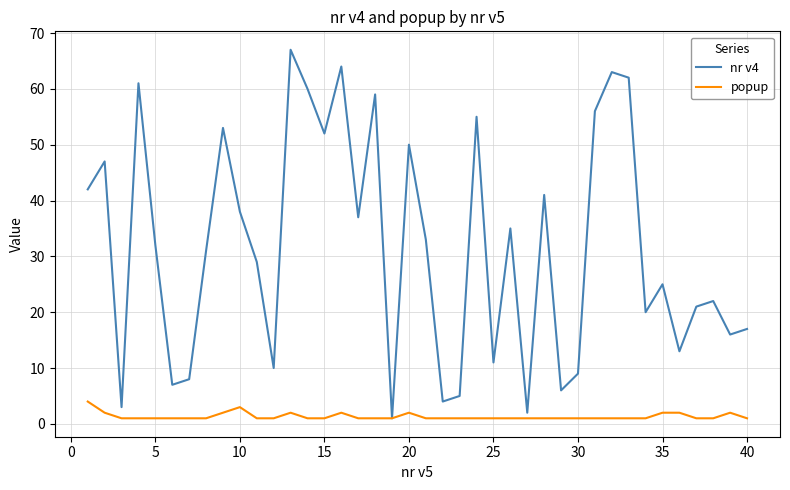

Which series has the largest total across all categories?

nr v4